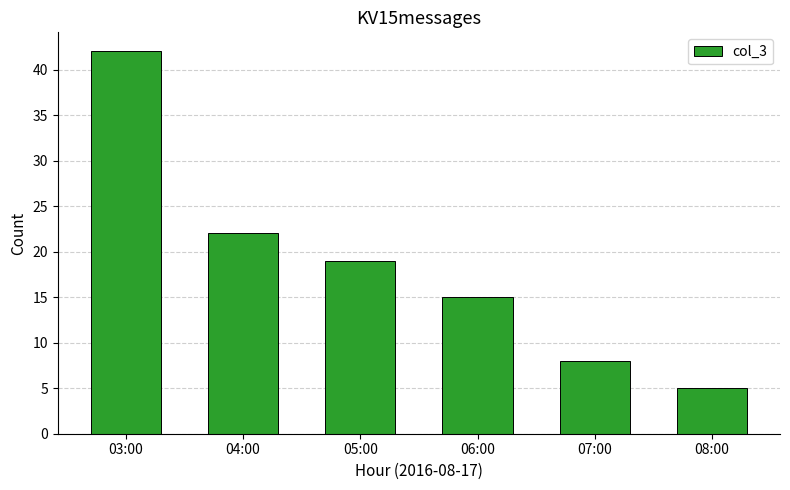

Rank the categories by value from highest to lowest.

03:00, 04:00, 05:00, 06:00, 07:00, 08:00